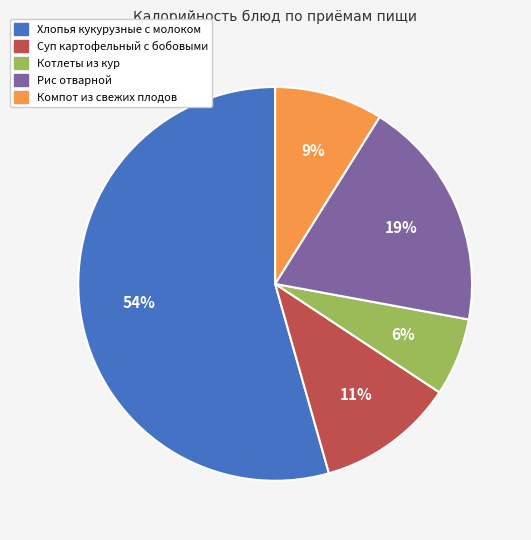

The Хлопья кукурузные с молоком slice represents 48% of the pie. True or false?

False